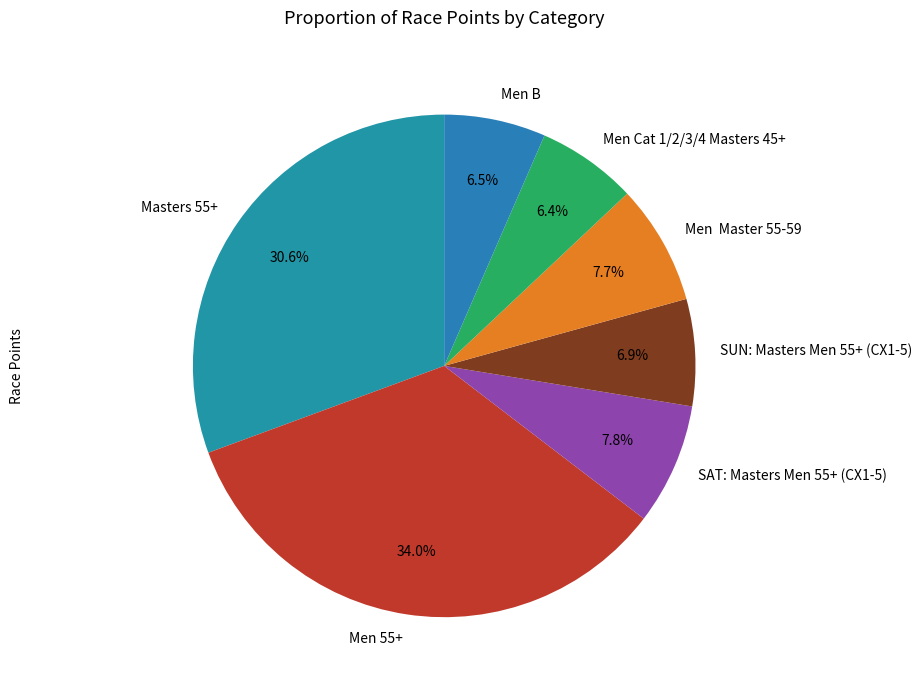

Which slice is the largest?

Men 55+